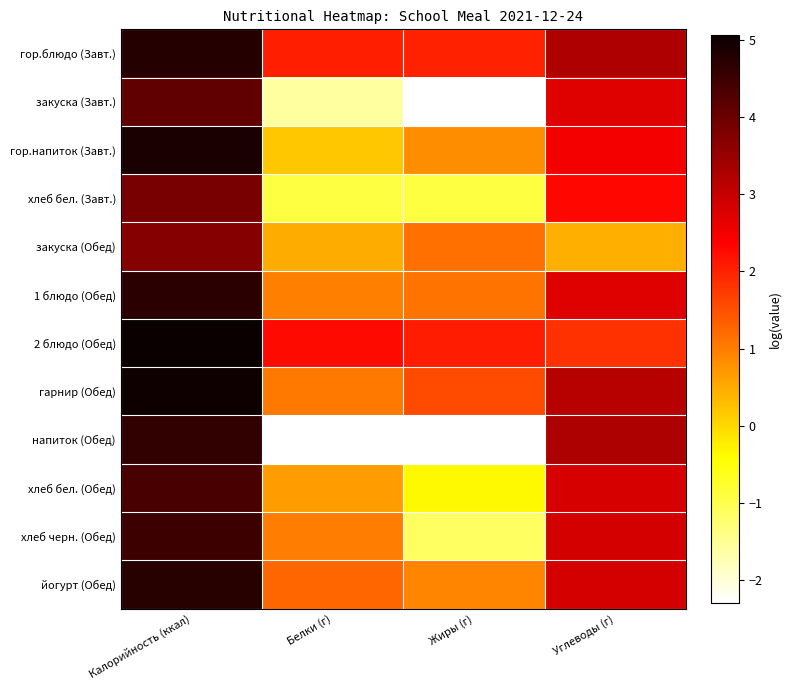

Which series has the largest range (max minus min)?

напиток (Обед)